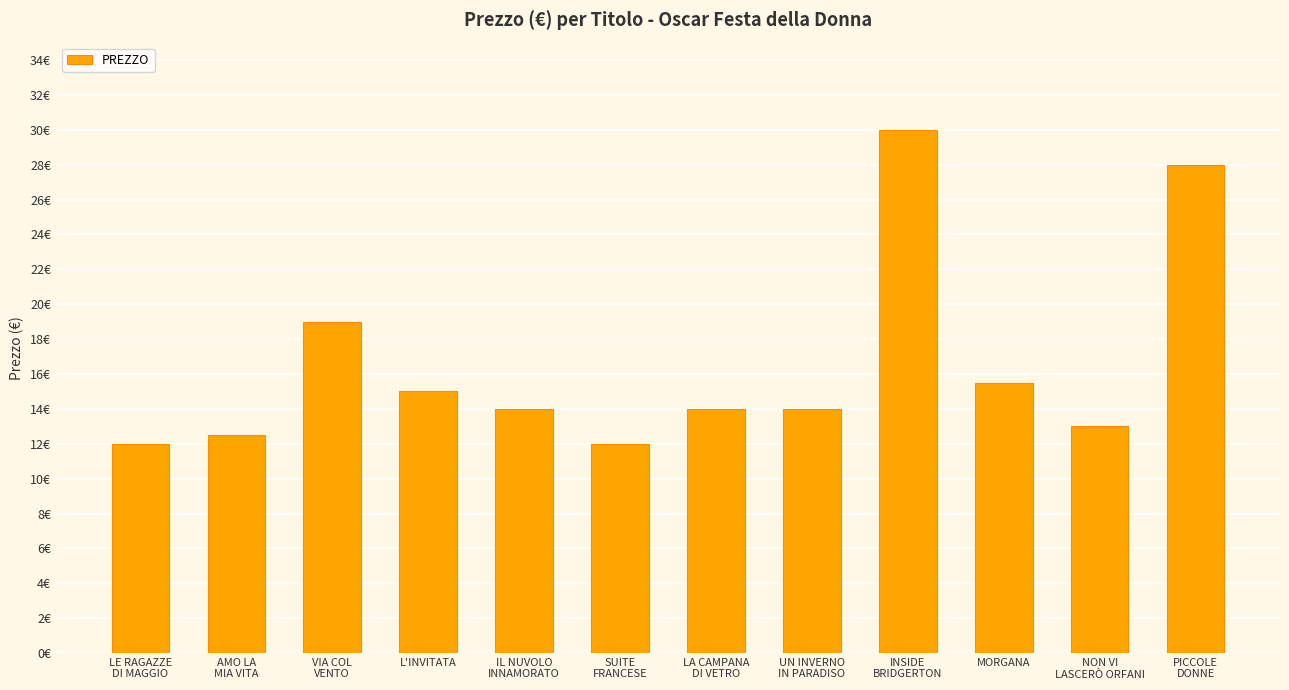

Reading right to left, transcribe all the data shown in this chart.

28.0	13.0	15.5	30.0	14.0	14.0	12.0	14.0	15.0	19.0	12.5	12.0